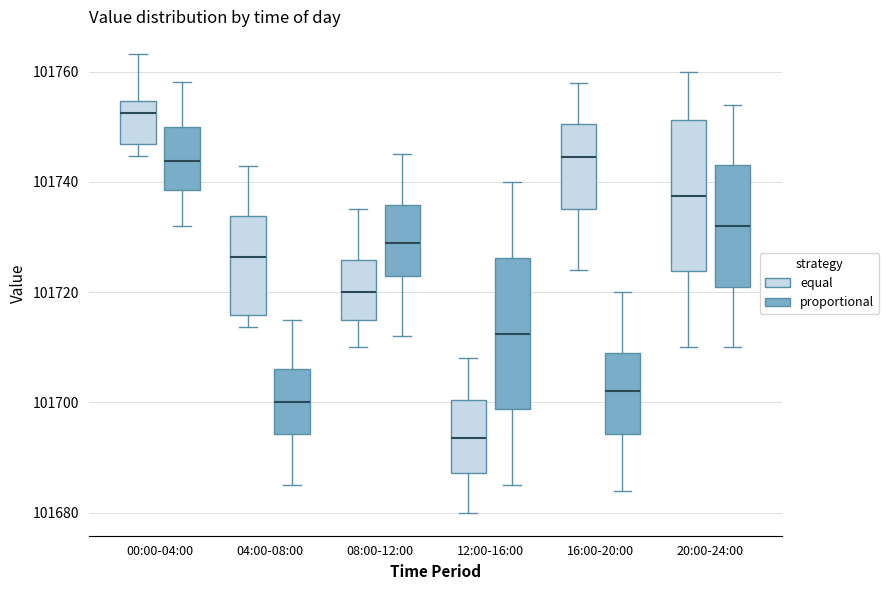

Reading left to right, transcribe this box plot: for each box, give where its median line is, the range the box spans, and where its two whiskers end, as read against the y-axis. The values are not printed on the chart, so give them approximately, as read against the axis.

00:00-04:00 (equal): median 101752, box 101746 to 101754, whiskers 101744 to 101764
00:00-04:00 (proportional): median 101744, box 101738 to 101750, whiskers 101732 to 101758
04:00-08:00 (equal): median 101726, box 101716 to 101734, whiskers 101714 to 101742
04:00-08:00 (proportional): median 101700, box 101694 to 101706, whiskers 101686 to 101716
08:00-12:00 (equal): median 101720, box 101716 to 101726, whiskers 101710 to 101736
08:00-12:00 (proportional): median 101730, box 101724 to 101736, whiskers 101712 to 101746
12:00-16:00 (equal): median 101694, box 101688 to 101700, whiskers 101680 to 101708
12:00-16:00 (proportional): median 101712, box 101698 to 101726, whiskers 101686 to 101740
16:00-20:00 (equal): median 101744, box 101736 to 101750, whiskers 101724 to 101758
16:00-20:00 (proportional): median 101702, box 101694 to 101710, whiskers 101684 to 101720
20:00-24:00 (equal): median 101738, box 101724 to 101752, whiskers 101710 to 101760
20:00-24:00 (proportional): median 101732, box 101722 to 101744, whiskers 101710 to 101754